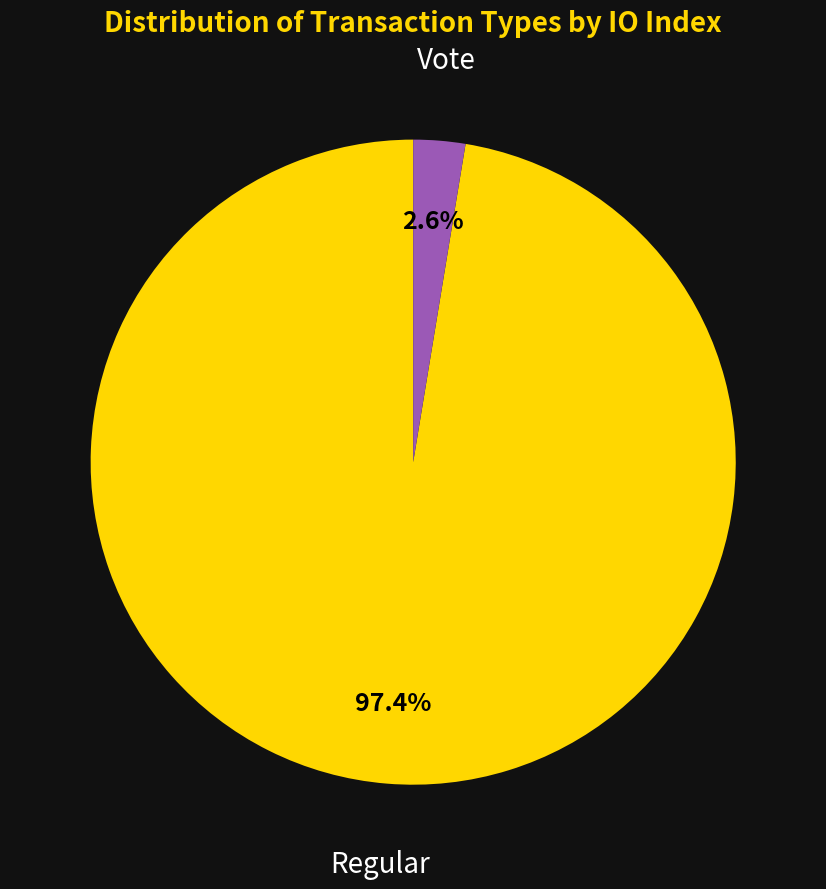

Does any single category account for the majority?

Yes